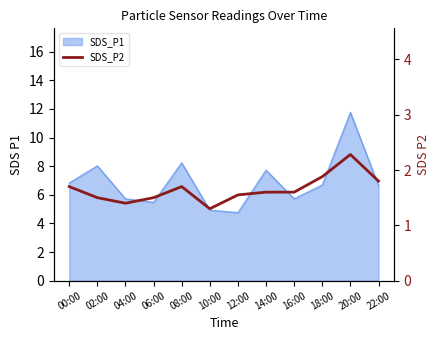

At which category does the chart reach its minimum across all series?

10:00